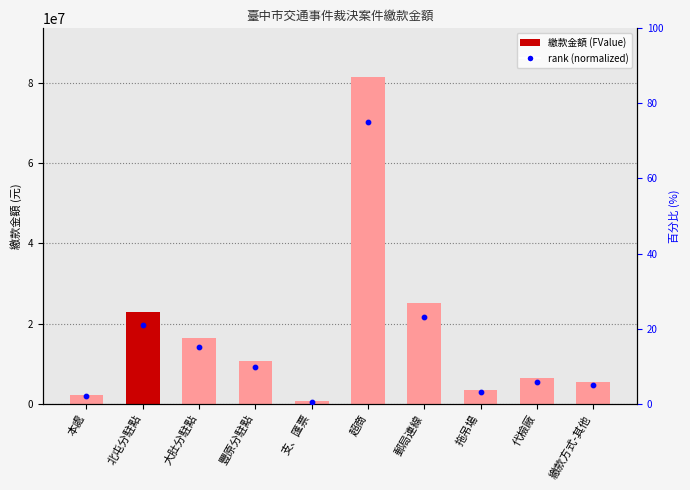

Which series has the largest total across all categories?

繳款金額 (FValue)